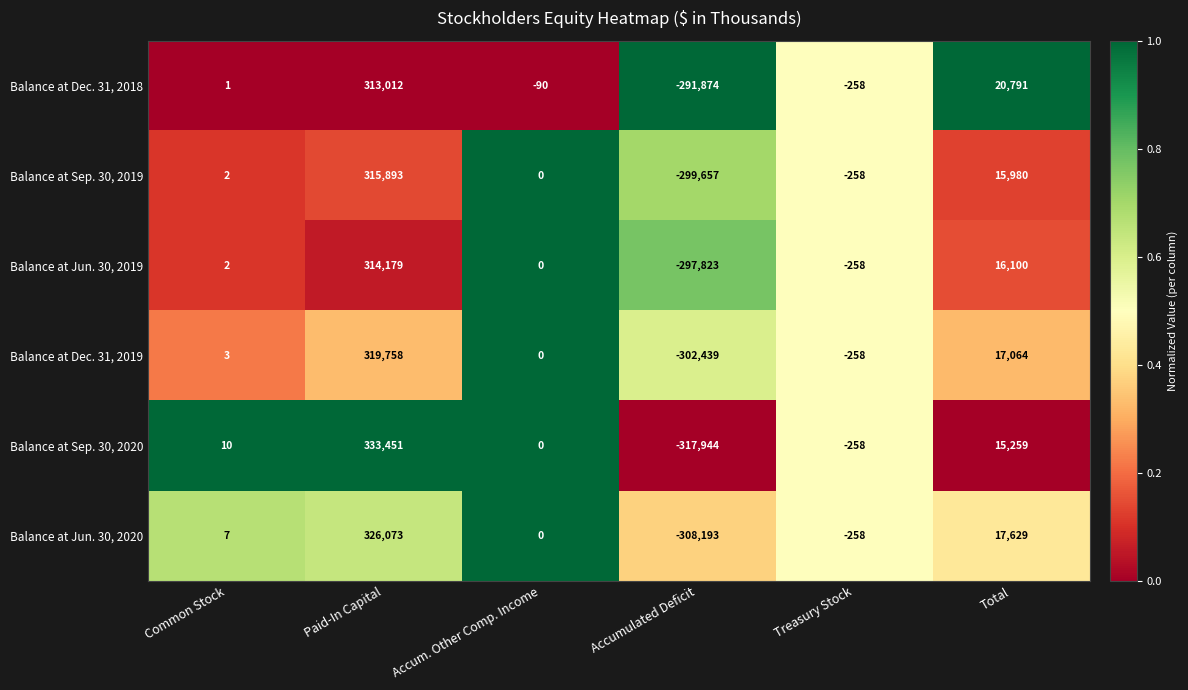

What is the average value of the Balance at Sep. 30, 2020 series?

5086